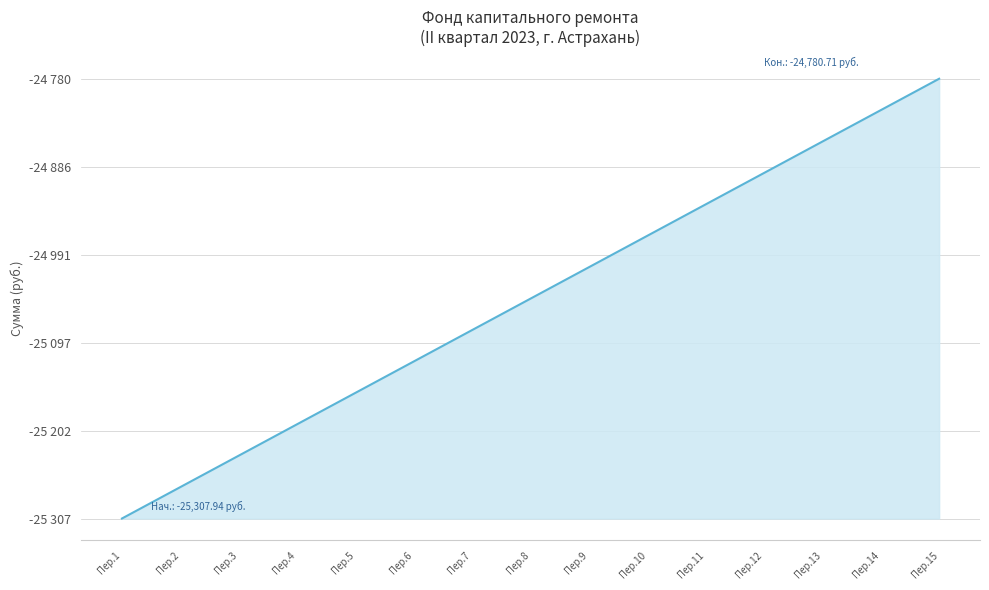

Is this an area chart (filled region under the line)?

Yes